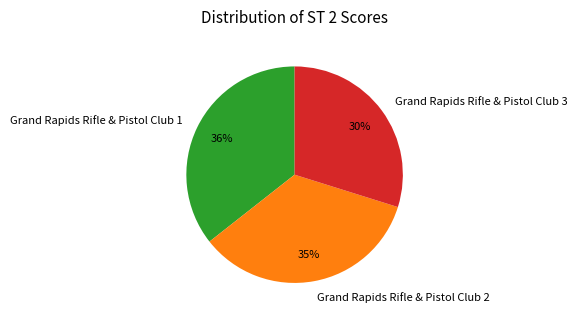

Combined, do Grand Rapids Rifle & Pistol Club 2 and Grand Rapids Rifle & Pistol Club 3 account for over 50%?

Yes